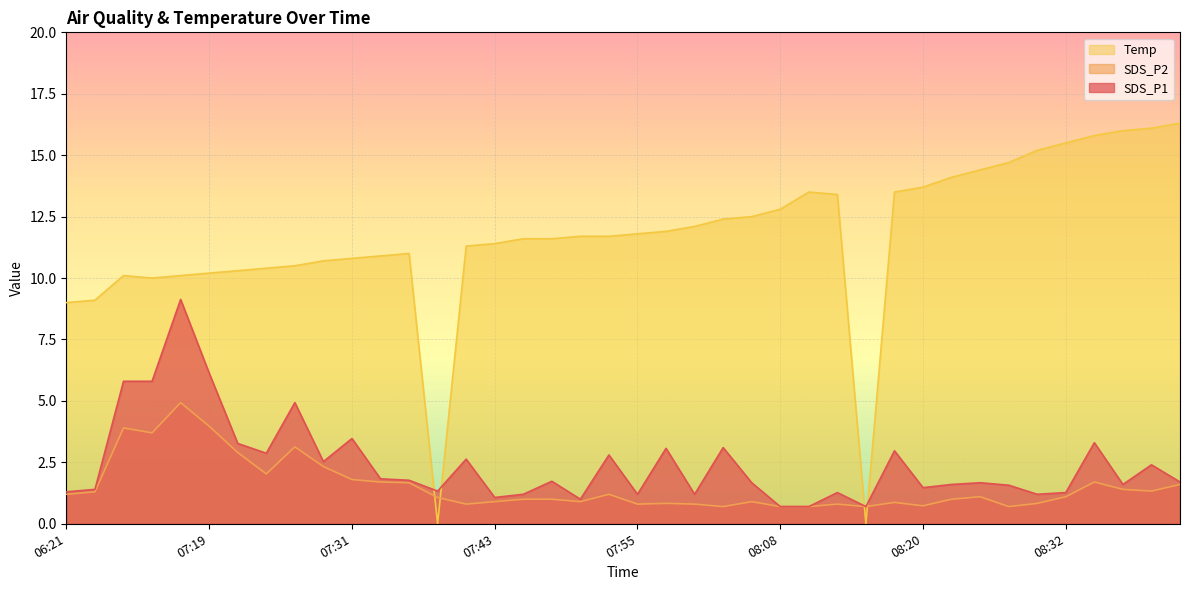

The SDS_P2 series shows 2.1 at 07:53. True or false?

False